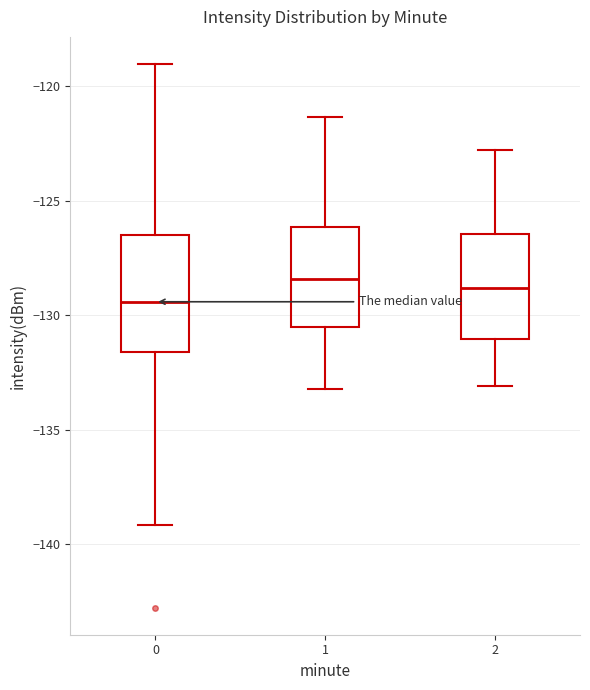

Reading left to right, read every box against the y-axis: the position of its median line, the range the box covers, and the ends of its whiskers. The values are not printed on the chart, so give them approximately, as read against the axis.

0: median -129.5, box -131.5 to -126.5, whiskers -139.0 to -119.0
1: median -128.5, box -130.5 to -126.0, whiskers -133.0 to -121.5
2: median -129.0, box -131.0 to -126.5, whiskers -133.0 to -123.0